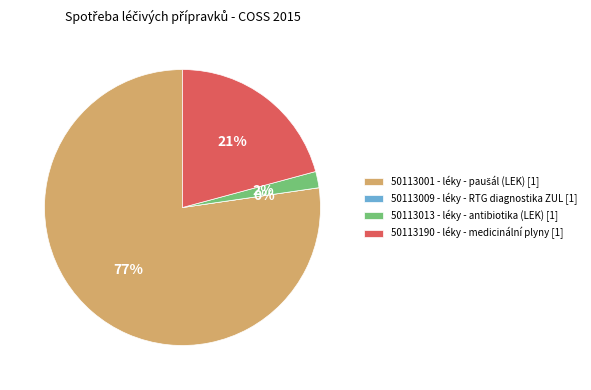

Is the sum of 50113001 - léky - paušál (LEK) and 50113013 - léky - antibiotika (LEK) greater than half?

Yes